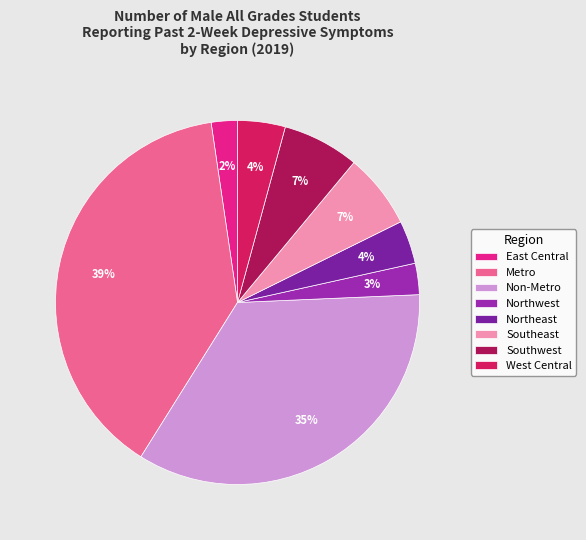

To the nearest percent, what is the combined percentage of Northeast and Metro?

43%